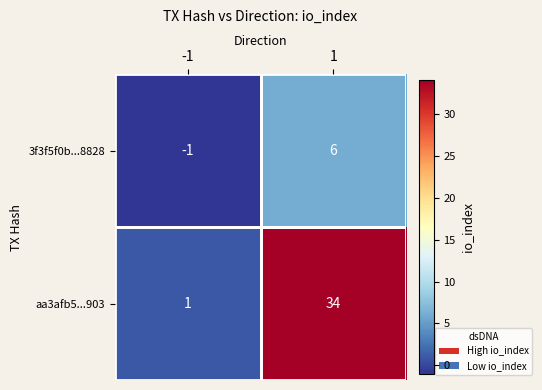

What is the greatest value displayed?

34